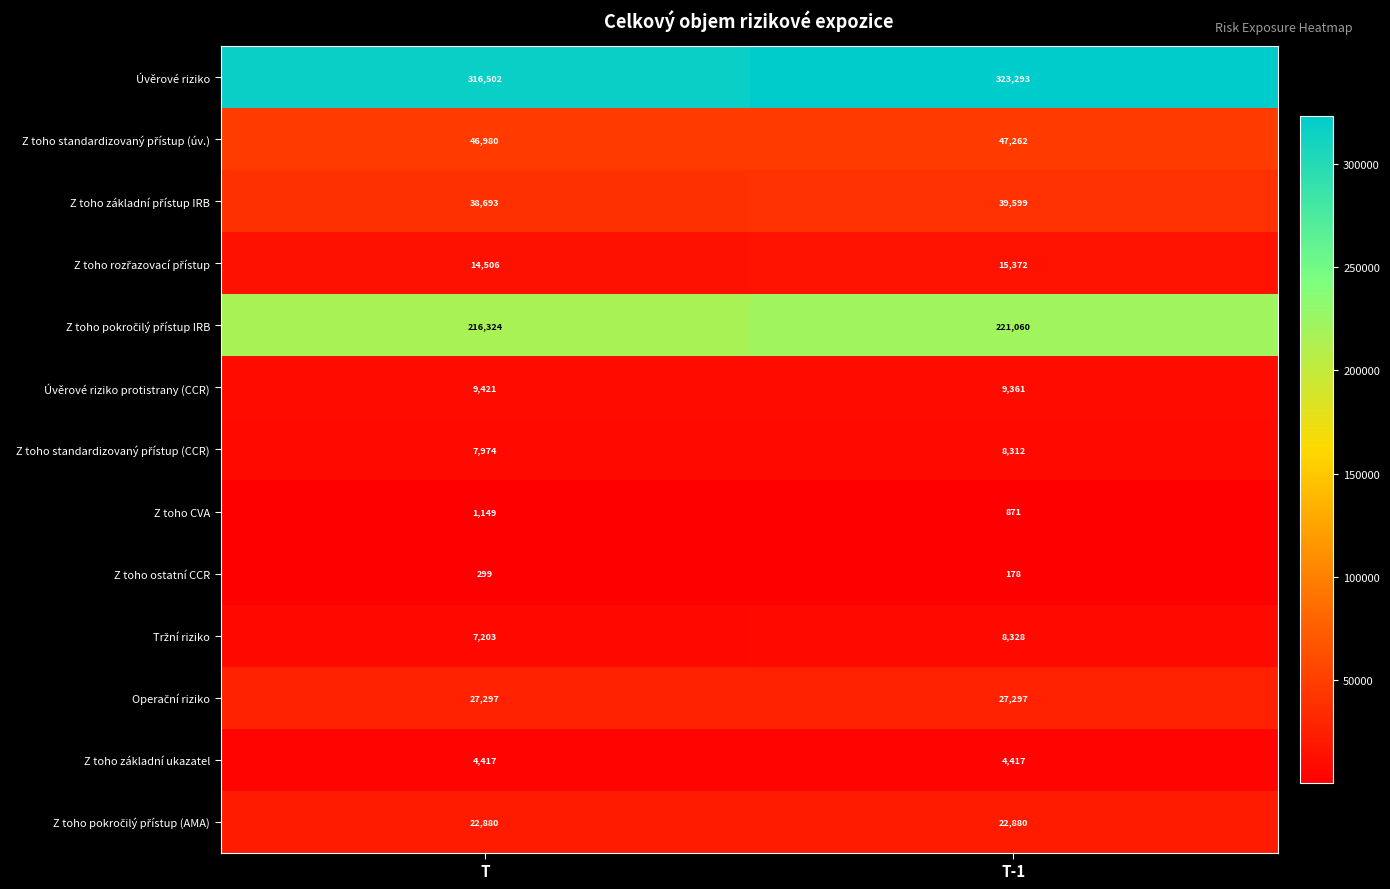

At which category is the sum across all series the highest?

T-1